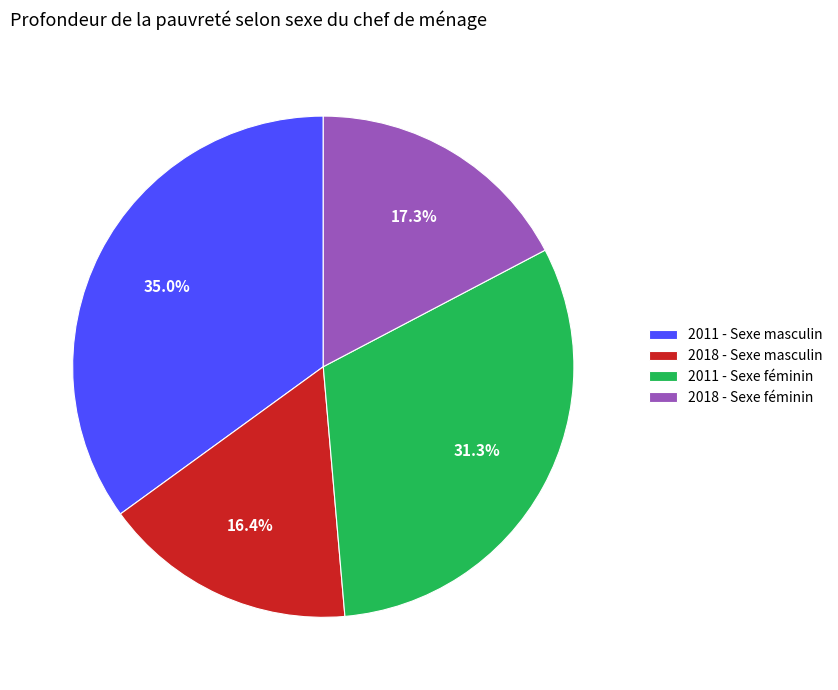

Rank the categories by value from highest to lowest.

2011 - Sexe masculin, 2011 - Sexe féminin, 2018 - Sexe féminin, 2018 - Sexe masculin